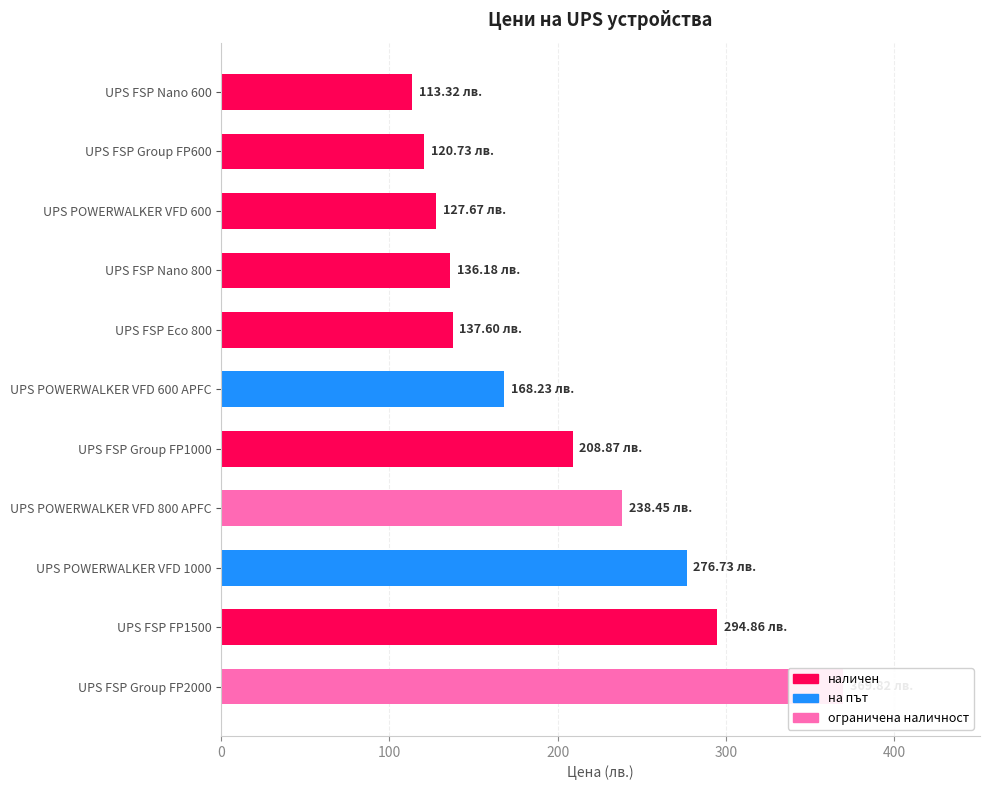

How many bars are there in total?

11